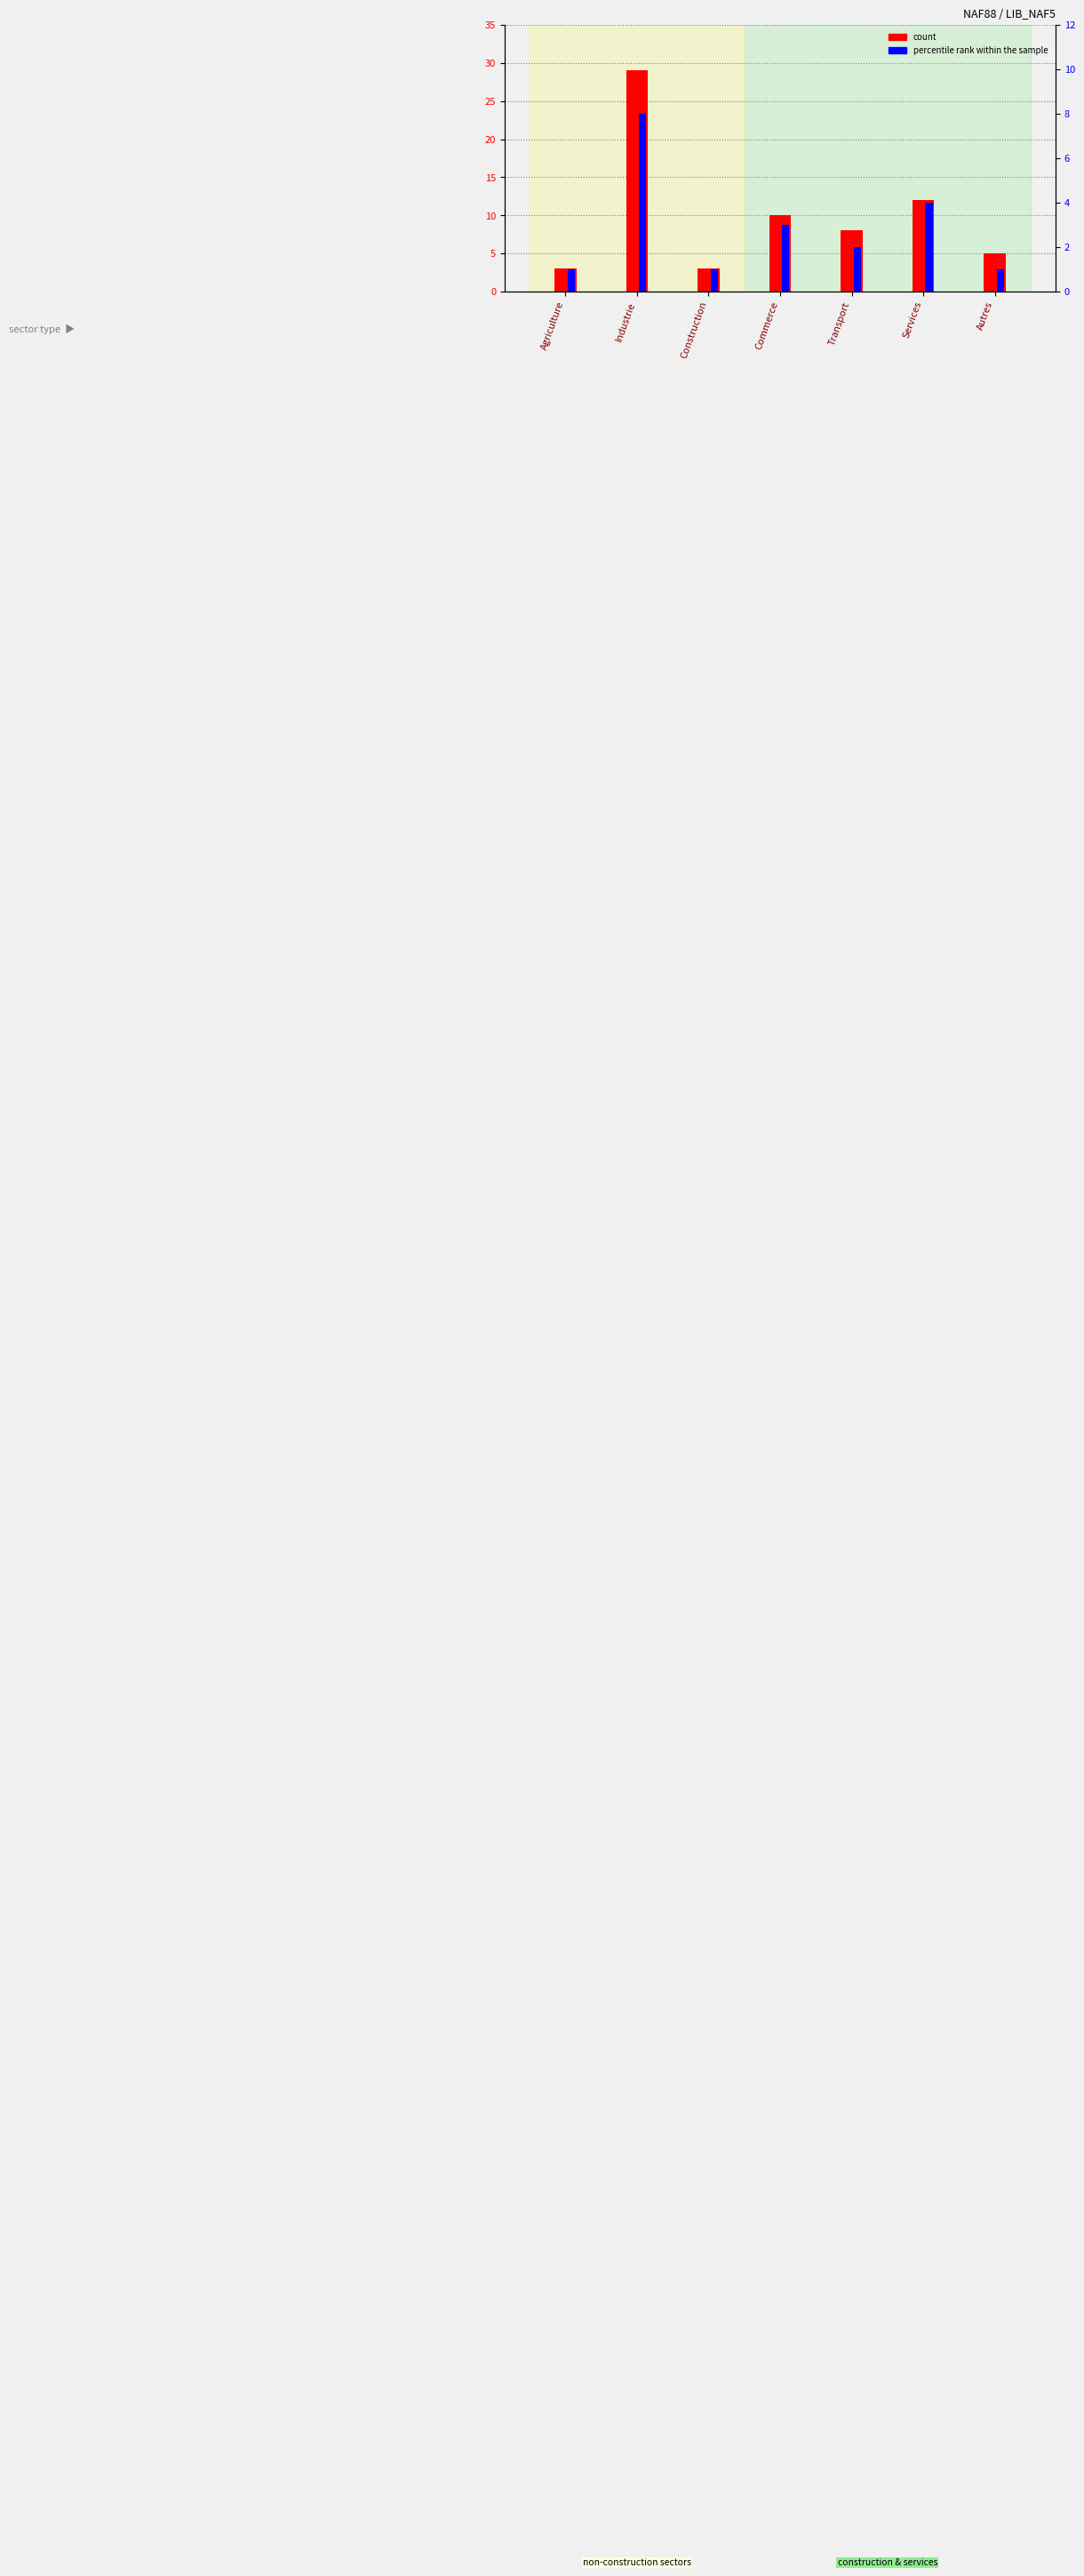

Between Services and Autres, which is larger?

Services